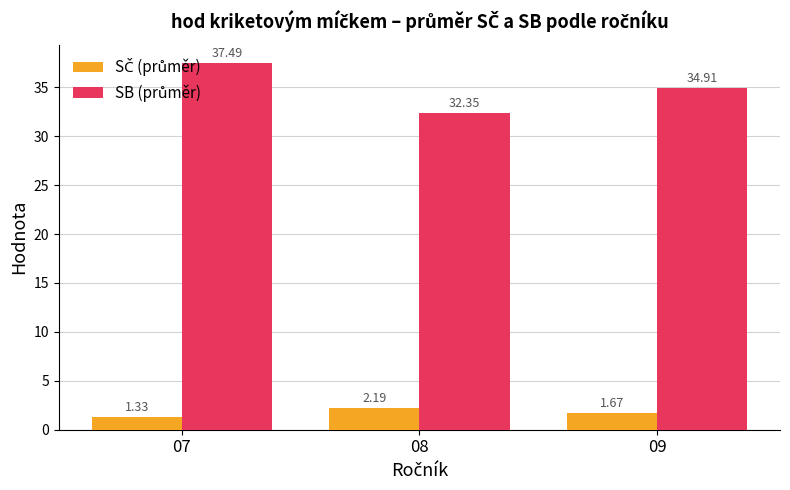

How many categories are shown in the chart?

3